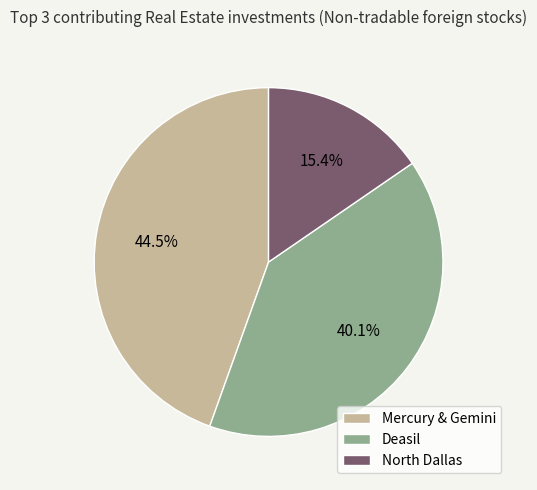

Rank the categories by value from lowest to highest.

North Dallas, Deasil, Mercury & Gemini